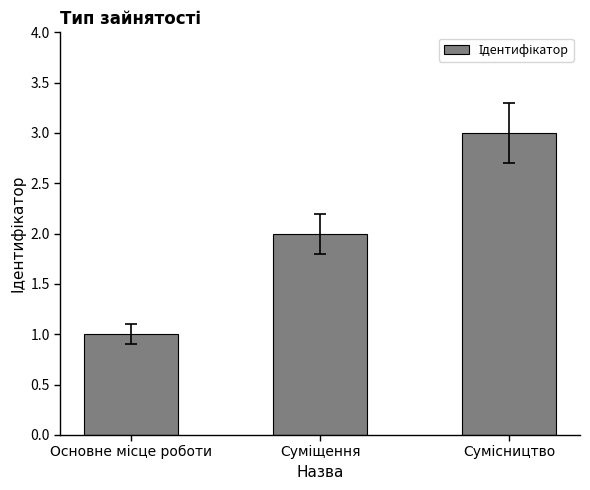

What is the sum of all values?

6